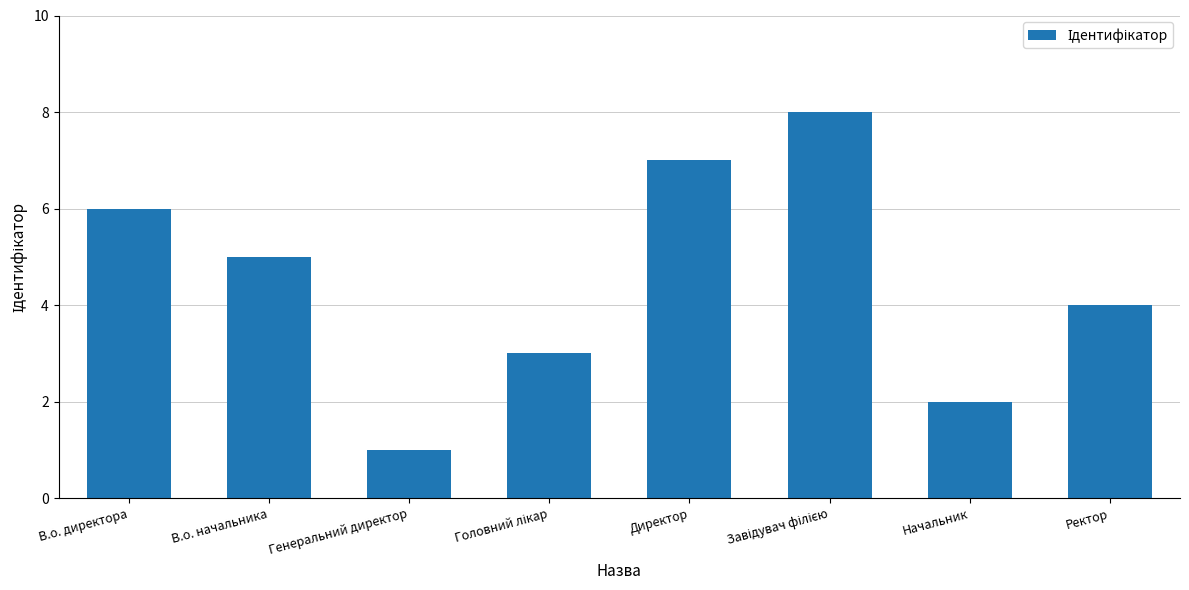

At which category does the chart reach its minimum across all series?

Генеральний директор